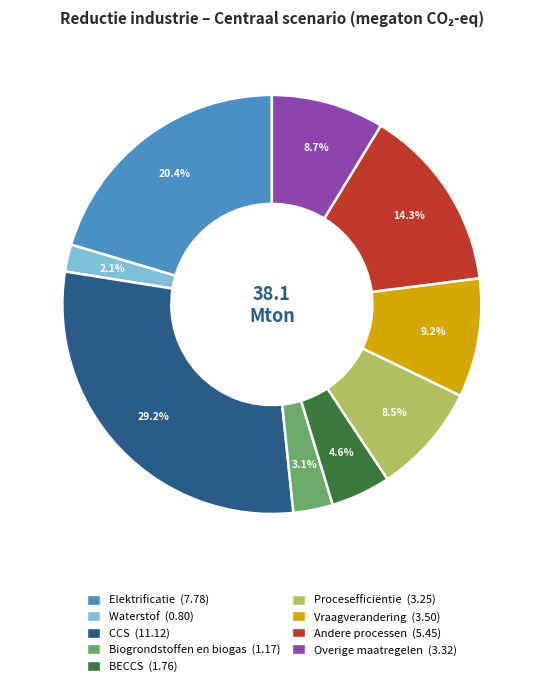

To the nearest percent, what is the average slice percentage?

11%